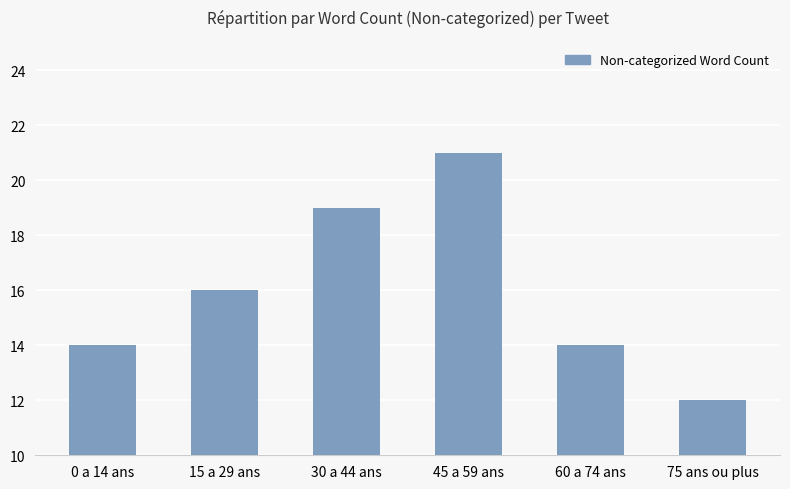

What is the average value?

16